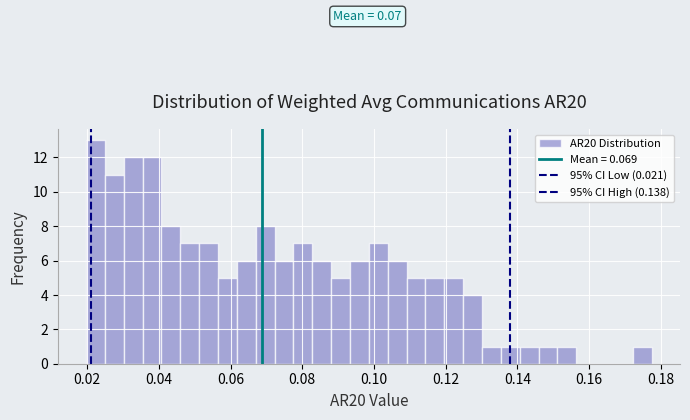

Around what value on the x-axis is the tallest bar? Give the approximate position of its centre, as read against the axis.

0.022